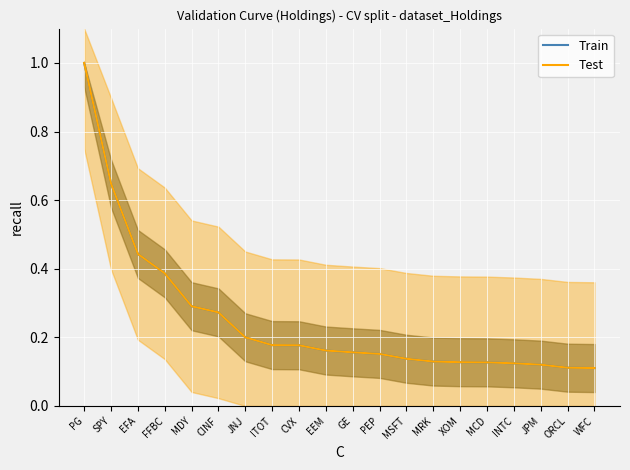

What position from the right is MSFT?

8